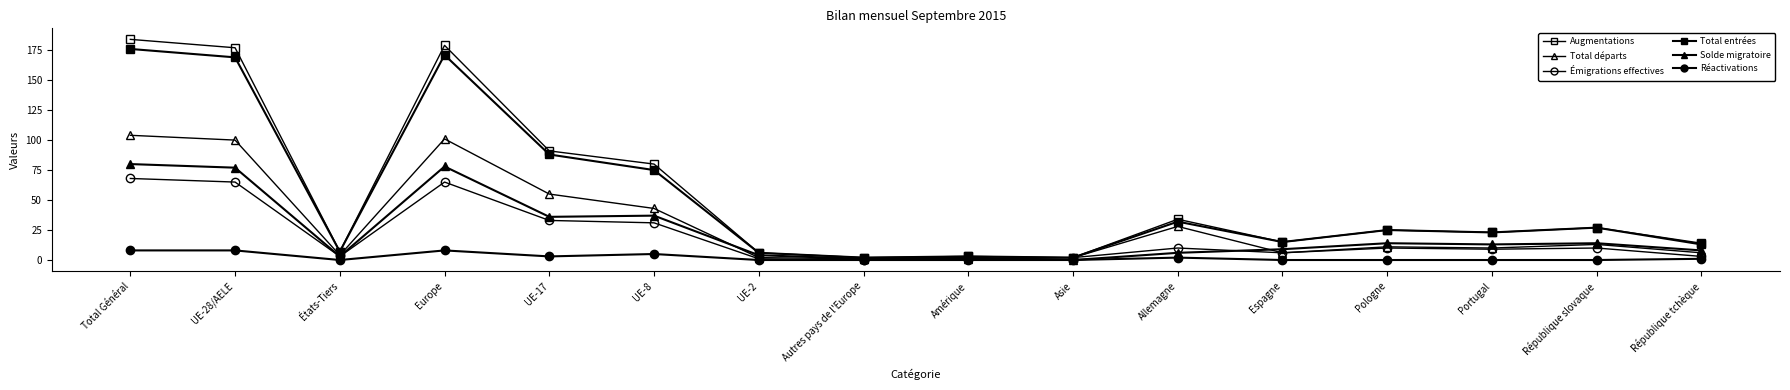

Reading right to left, list all the values displayed in this chart.

Augmentations: 14	27	23	25	15	34	2	3	2	6	80	91	179	7	177	184
Total départs: 6	13	10	11	6	28	2	1	1	2	43	55	101	4	100	104
Émigrations effectives: 3	10	9	10	6	10	2	1	0	1	31	33	65	3	65	68
Total entrées: 13	27	23	25	15	32	2	3	2	6	75	88	171	7	169	176
Solde migratoire: 8	14	13	14	9	6	0	2	1	4	37	36	78	3	77	80
Réactivations: 1	0	0	0	0	2	0	0	0	0	5	3	8	0	8	8